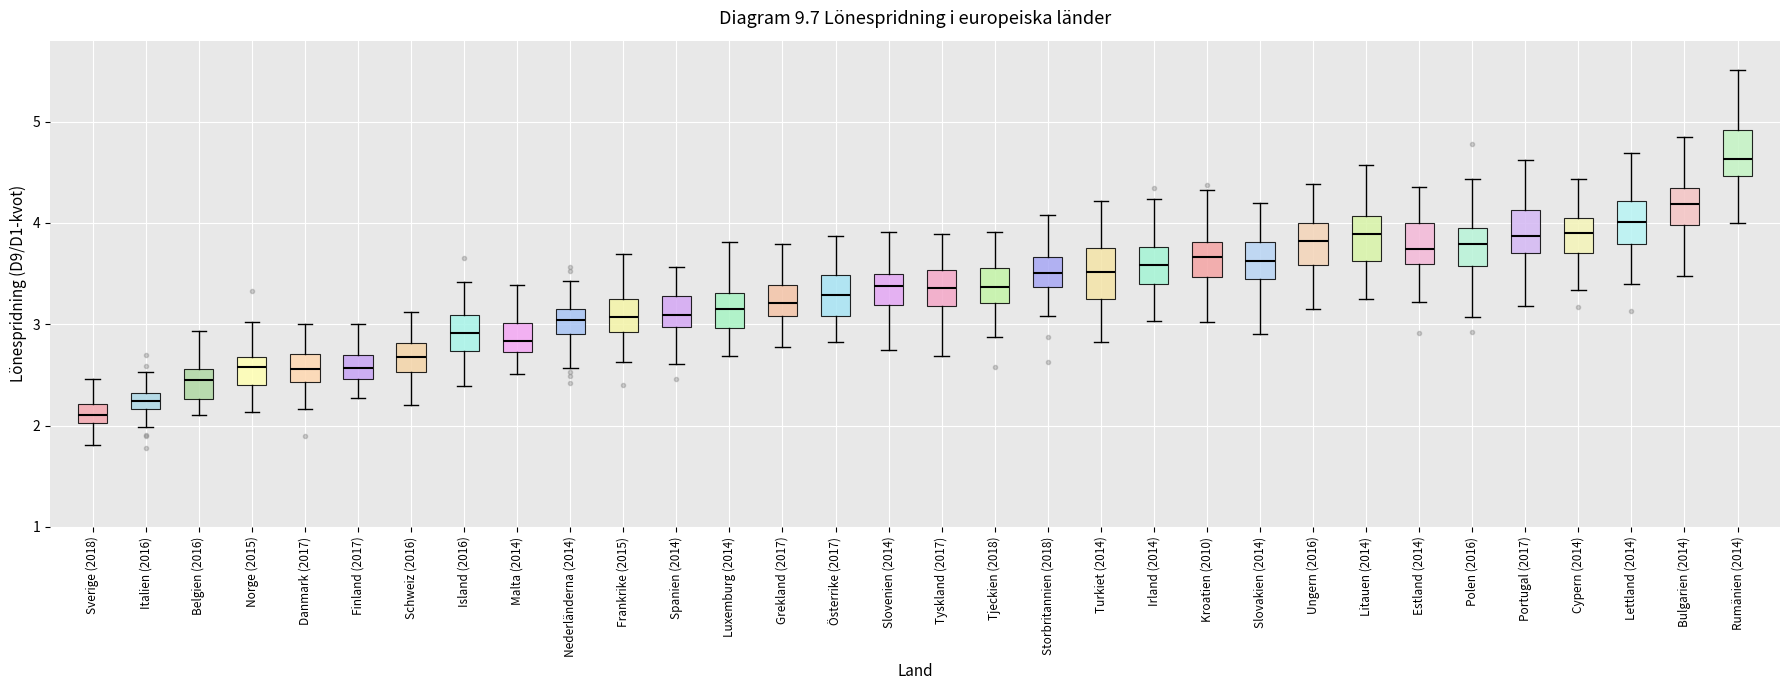

Which box has the lowest median line?

Sverige (2018)